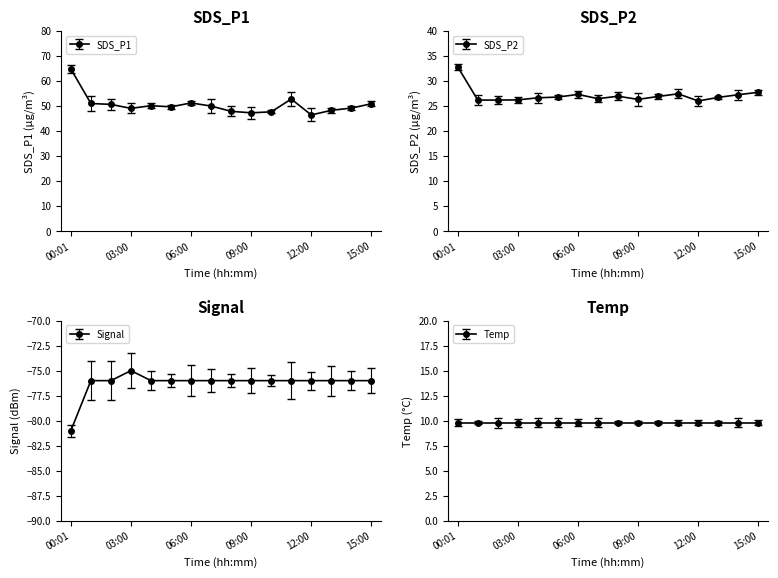

Is the value of SDS_P2 at 08:00 greater than the value of SDS_P1 at 05:00?

No